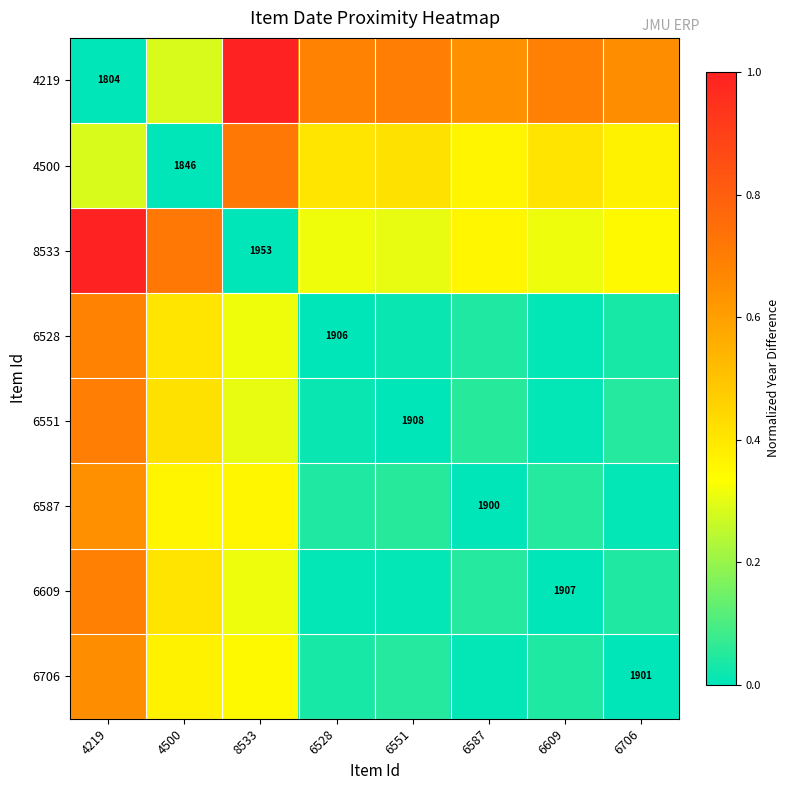

What is the highest value of the 4500 series?

0.7